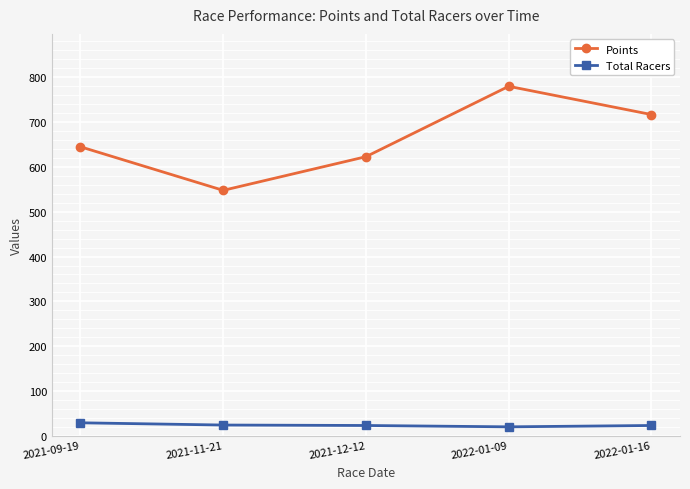

Rank the series at 2022-01-16 from lowest to highest value.

Total Racers, Points